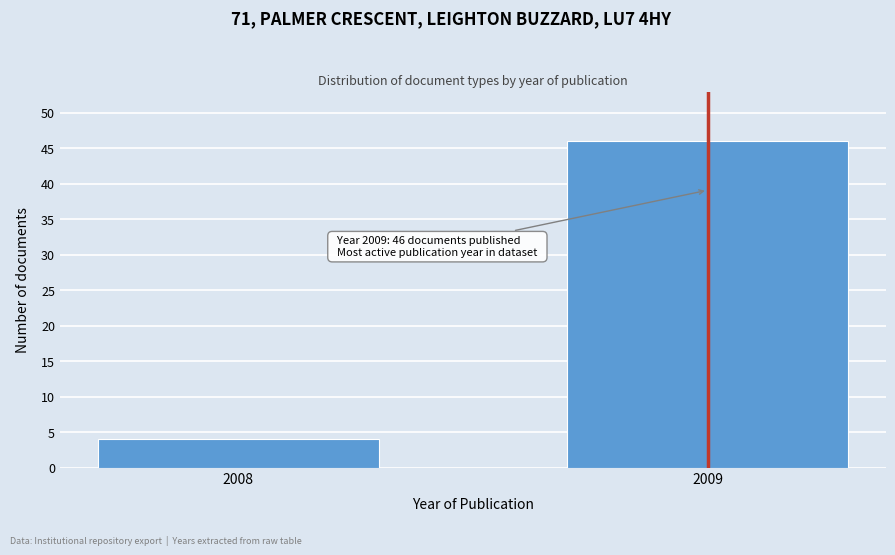

Reading left to right, what are all the values shown in this chart?

2008=4	2009=46